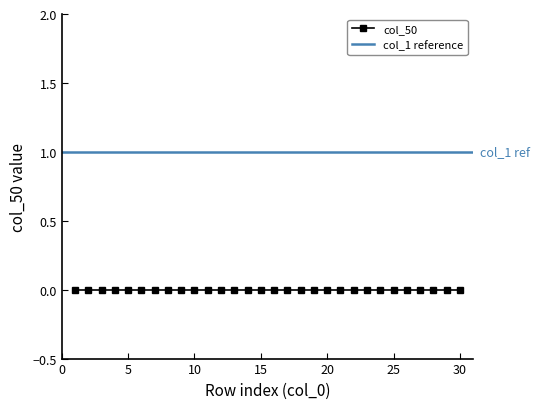

What is the average value of the col_1 series?

1